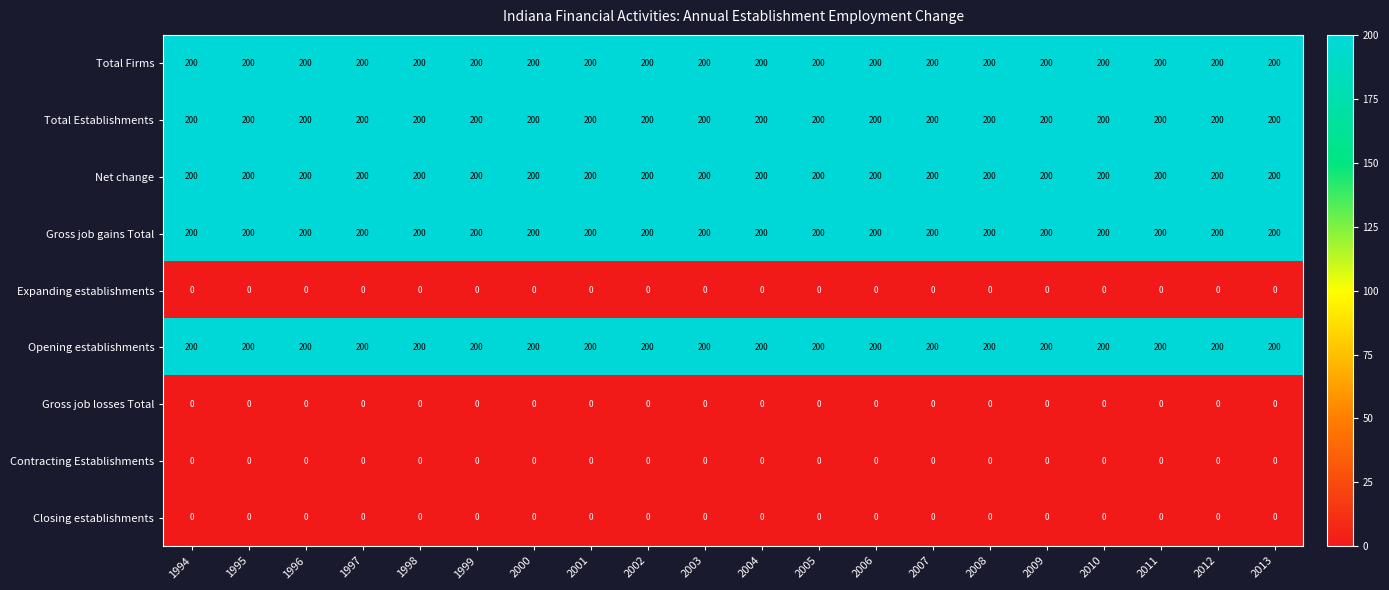

Is it true that Gross job gains Total equals 200 at 2009?

True